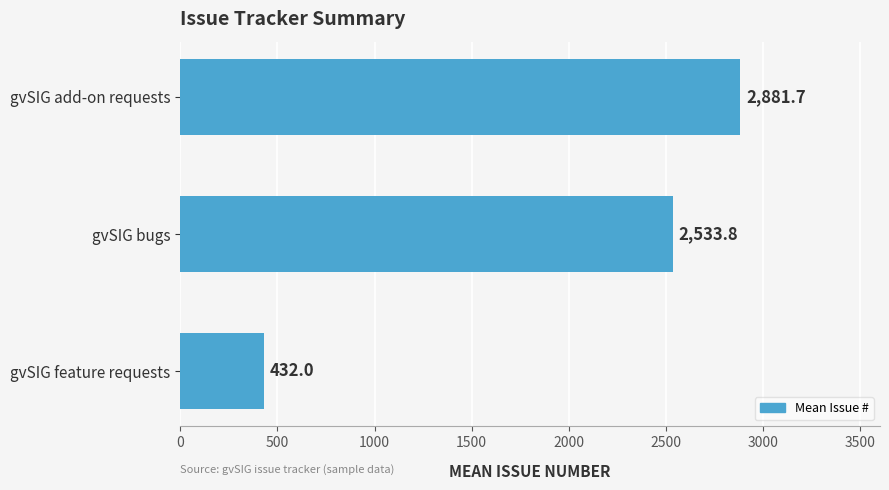

Rank the categories by value from highest to lowest.

gvSIG add-on requests, gvSIG bugs, gvSIG feature requests